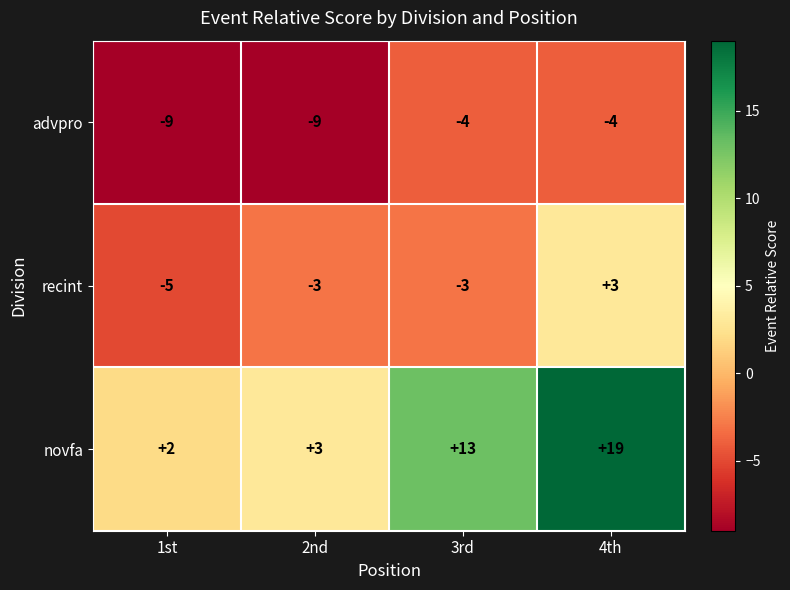

What is the sum of the advpro values at 1st and 3rd?

-13